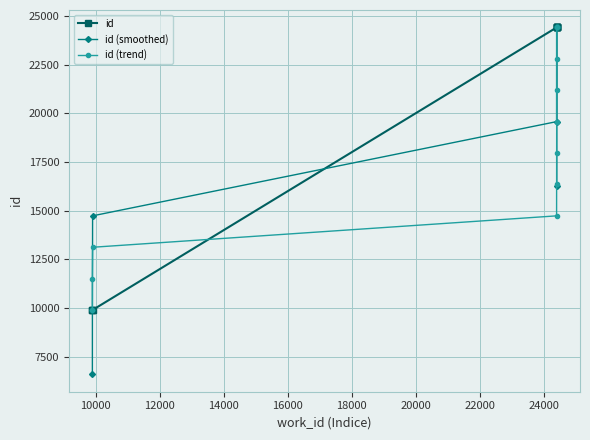

What is the maximum value shown in the chart?

24412.0